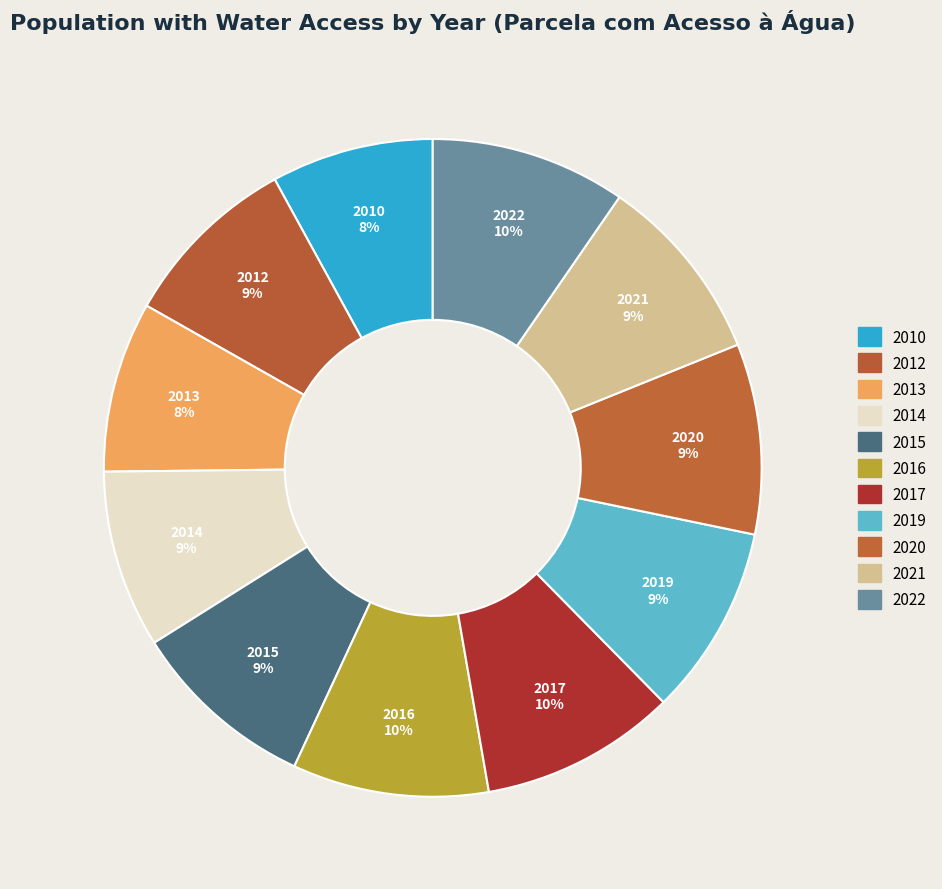

Combined, do 2021 and 2014 account for over 50%?

No